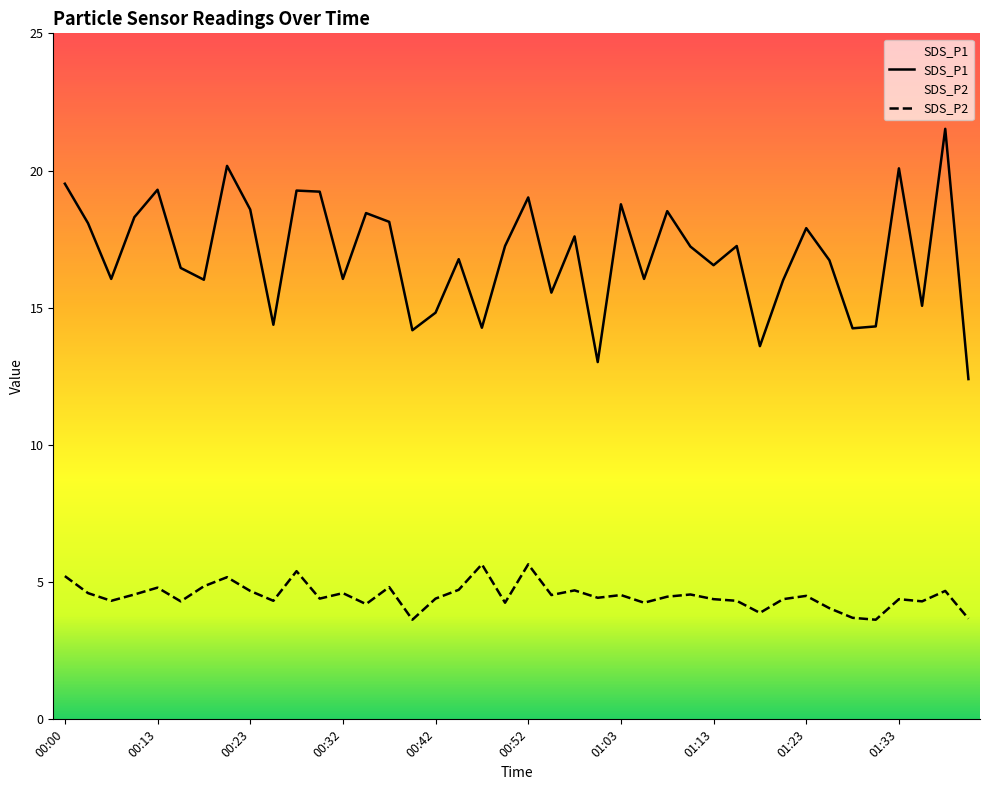

What is the highest value of the SDS_P2 series?

5.7